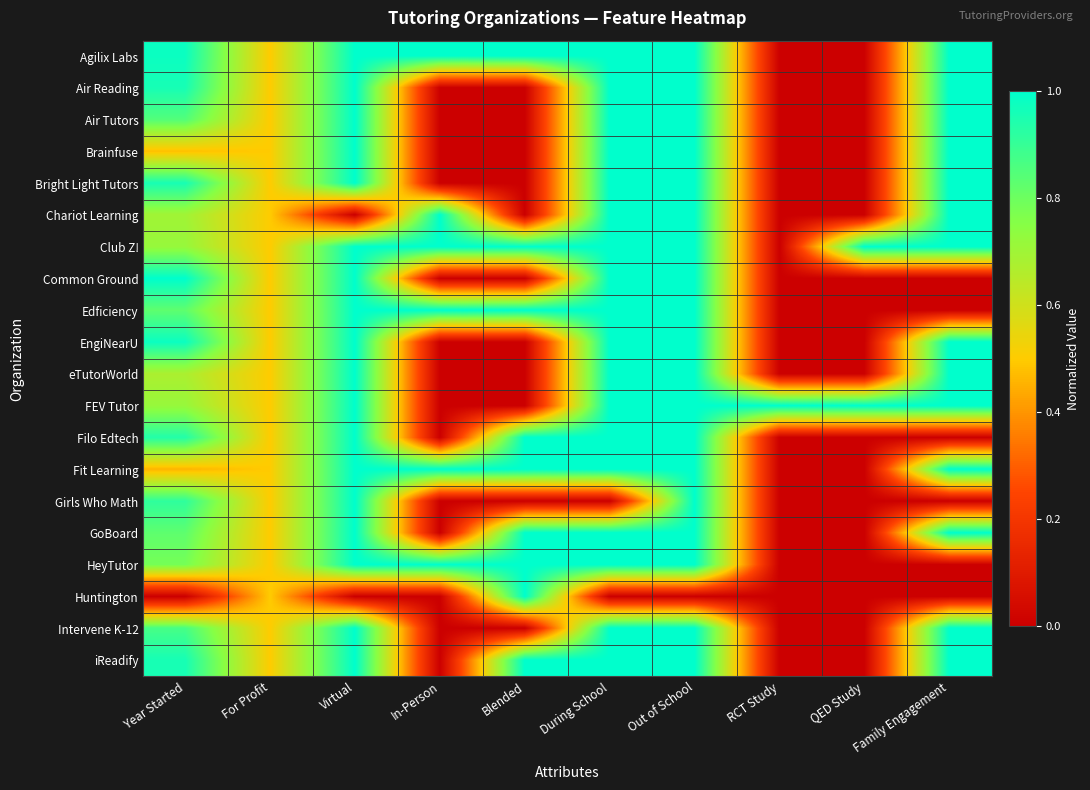

At which category is the sum across all series the highest?

Out of School